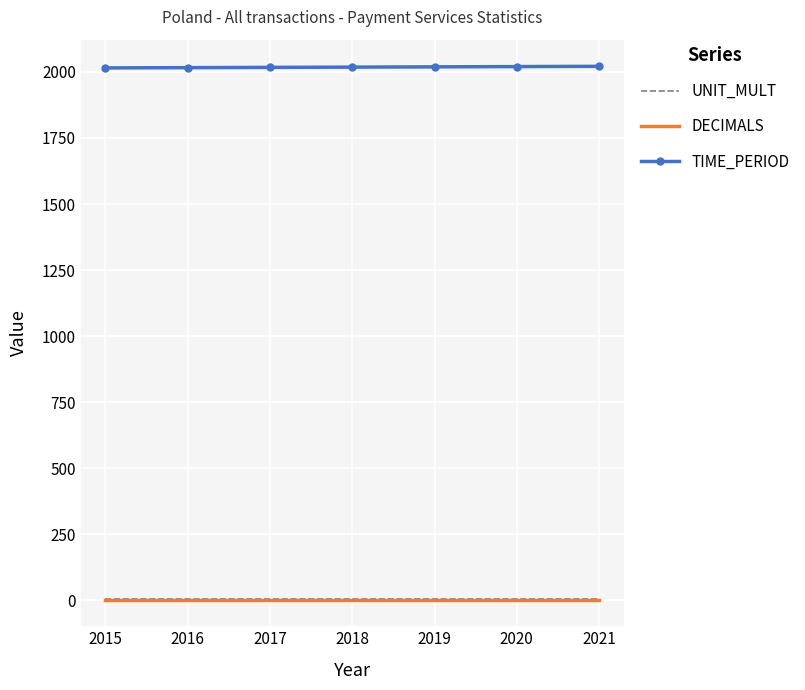

True or false: DECIMALS has a value of 3 at 2021.

True